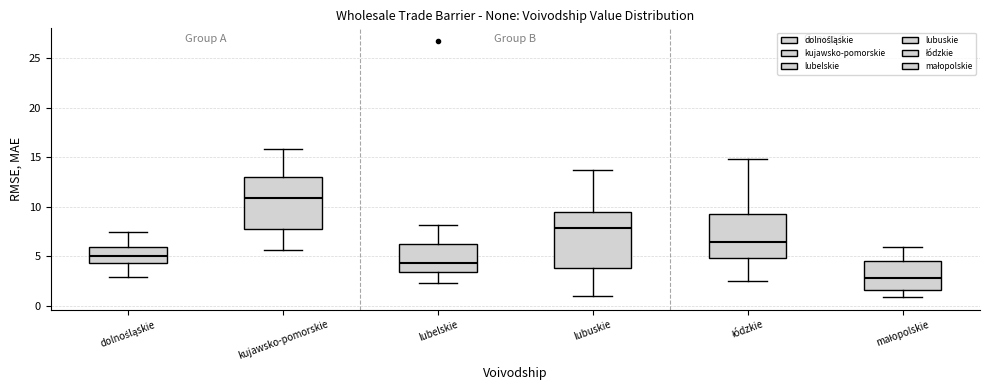

Which box's median line is the highest?

kujawsko-pomorskie